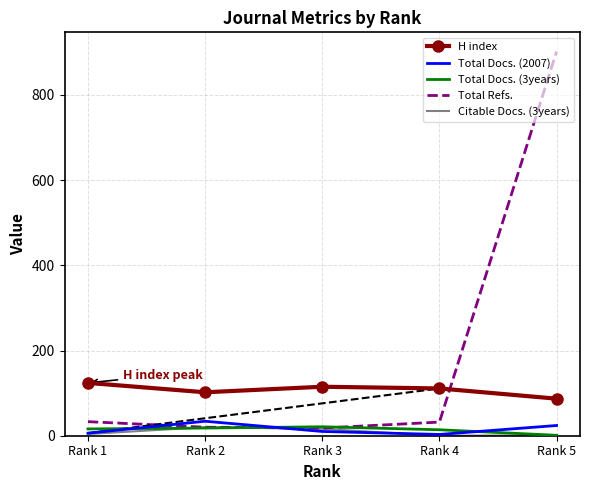

Which series has the largest range (max minus min)?

Total Refs.